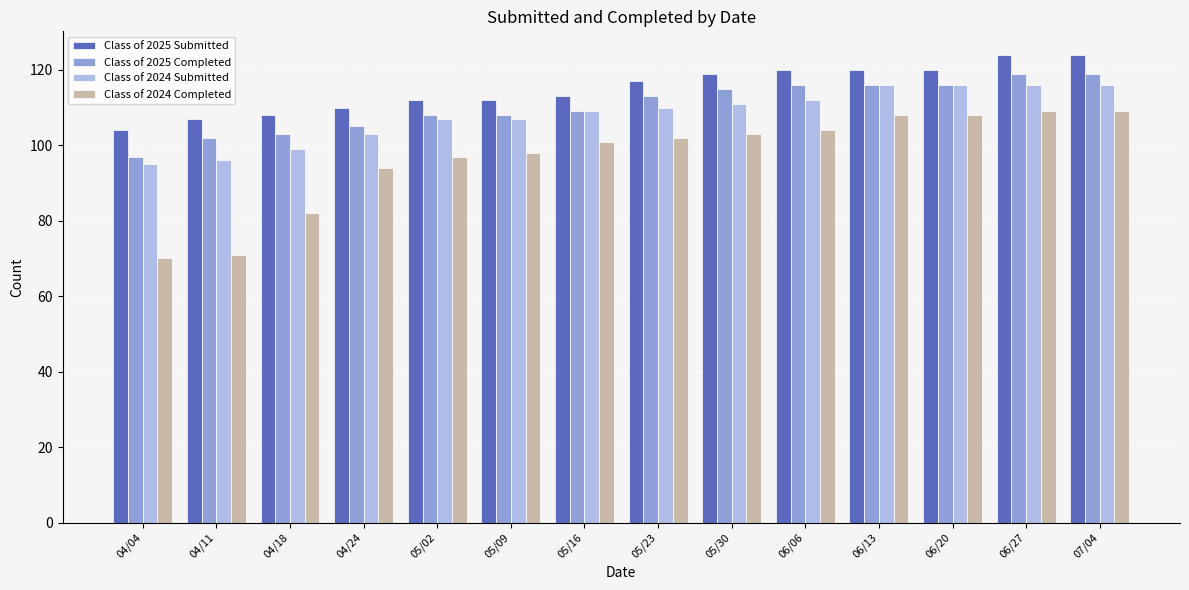

How many bars are there in each group?

4